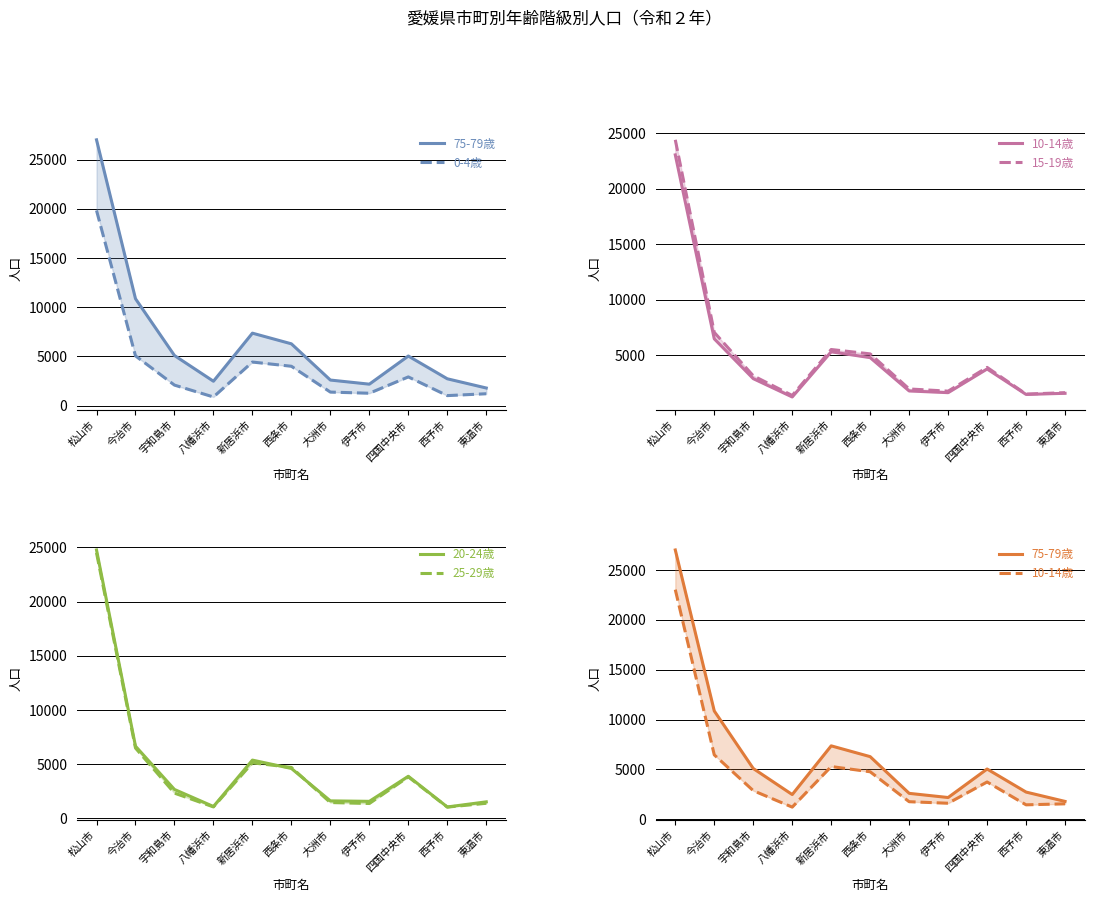

Reading left to right, transcribe all the data shown in this chart.

75-79歳: 松山市=27011	今治市=10866	宇和島市=5097	八幡浜市=2484	新居浜市=7368	西条市=6285	大洲市=2604	伊予市=2186	四国中央市=5045	西予市=2732	東温市=1796
0-4歳: 松山市=19836	今治市=5060	宇和島市=2091	八幡浜市=885	新居浜市=4433	西条市=4005	大洲市=1381	伊予市=1264	四国中央市=2922	西予市=1023	東温市=1213
10-14歳: 松山市=23032	今治市=6462	宇和島市=2875	八幡浜市=1224	新居浜市=5293	西条市=4768	大洲市=1766	伊予市=1612	四国中央市=3745	西予市=1453	東温市=1555
15-19歳: 松山市=24389	今治市=7041	宇和島市=3133	八幡浜市=1360	新居浜市=5500	西条市=5106	大洲市=1946	伊予市=1748	四国中央市=3888	西予市=1483	東温市=1610
20-24歳: 松山市=24763	今治市=6661	宇和島市=2666	八幡浜市=1096	新居浜市=5375	西条市=4604	大洲市=1614	伊予市=1571	四国中央市=3883	西予市=1052	東温市=1525
25-29歳: 松山市=24497	今治市=6487	宇和島市=2328	八幡浜市=1056	新居浜市=5122	西条市=4699	大洲市=1459	伊予市=1372	四国中央市=3827	西予市=1038	東温市=1392